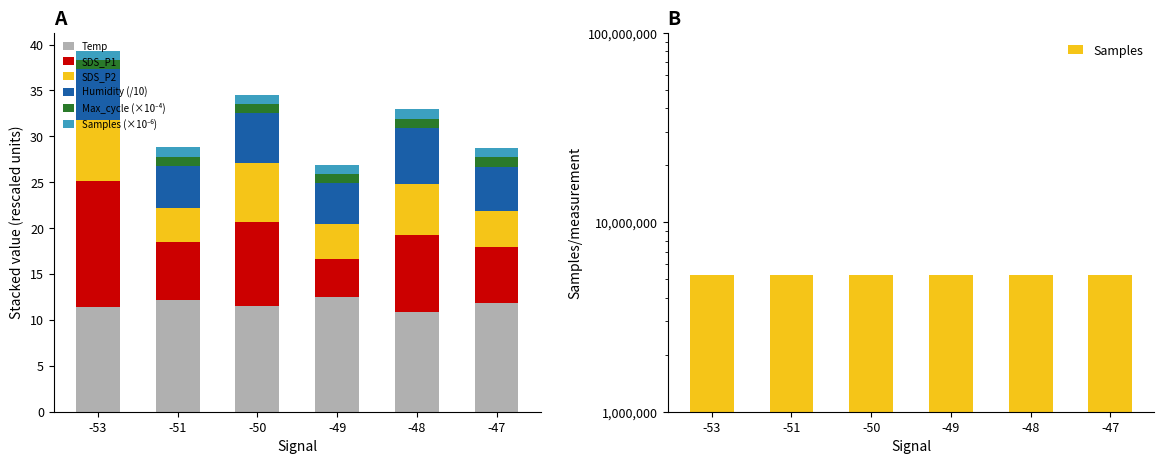

What are all the series names shown in the legend?

Samples, Humidity, SDS_P1, Max_cycle, SDS_P2, Temp